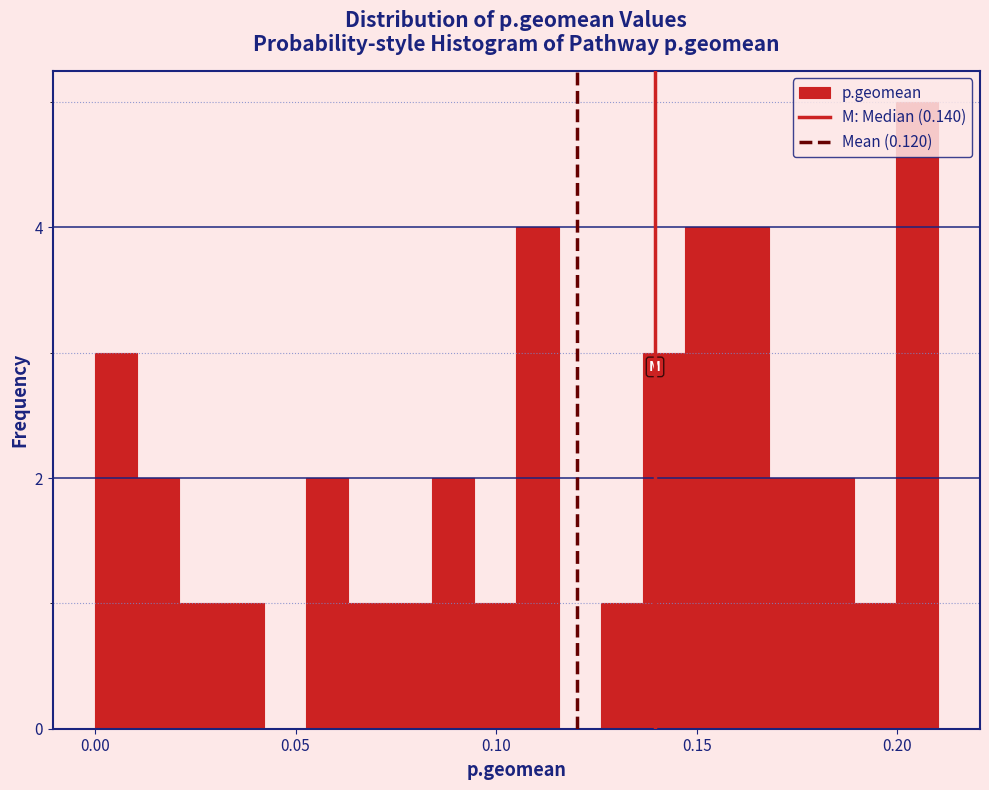

Read against the x-axis, roughly where is the centre of the tallest bar?

0.205